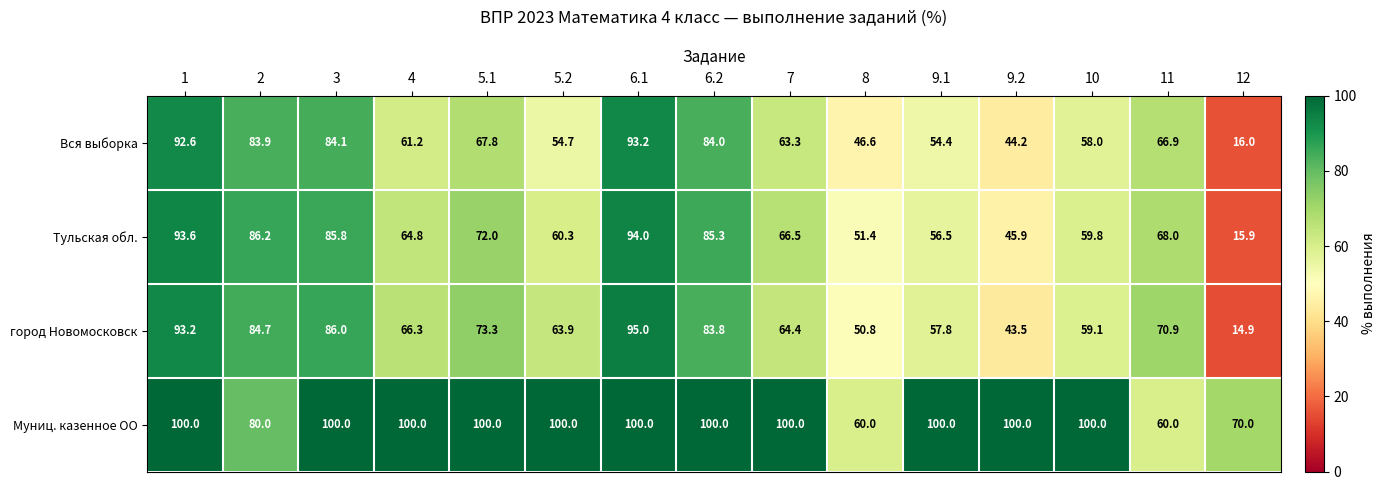

The value of Тульская обл. at 2 is 120.9. True or false?

False